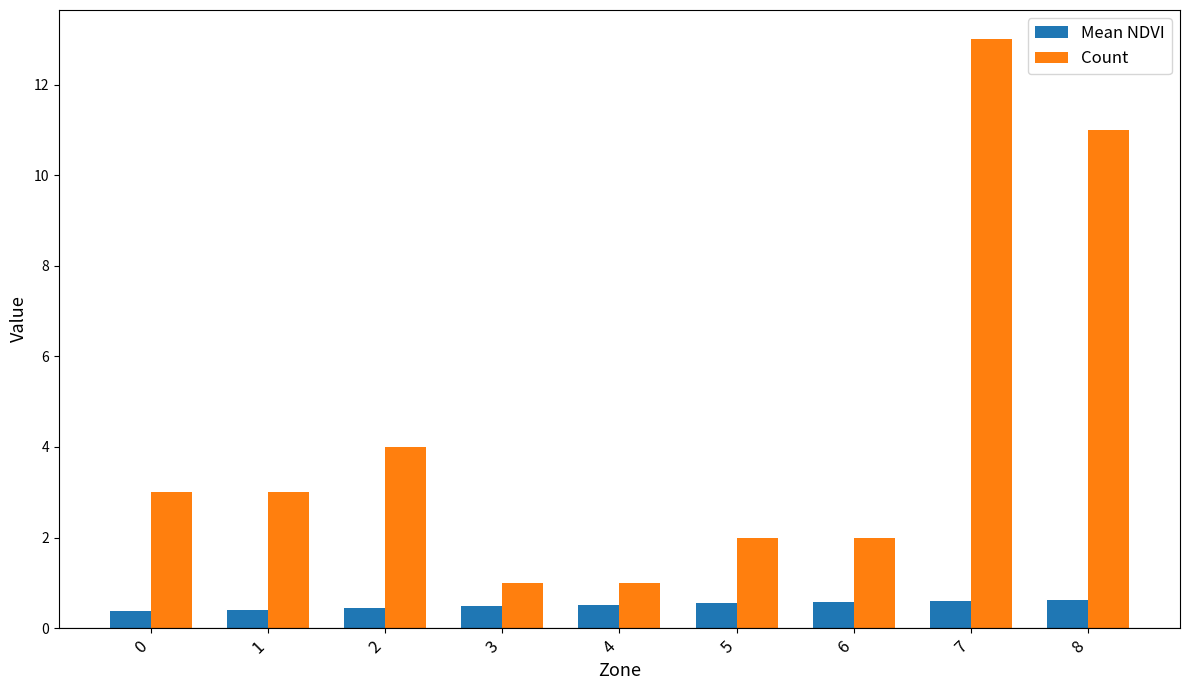

What is the sum of the Mean NDVI values at 1 and 8?

1.0